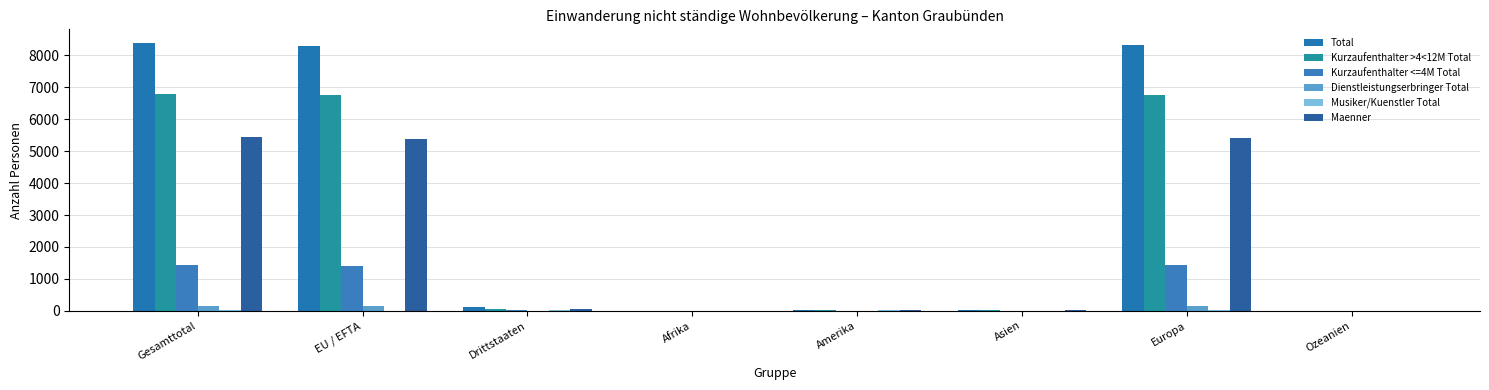

Count the number of categories in the chart.

8